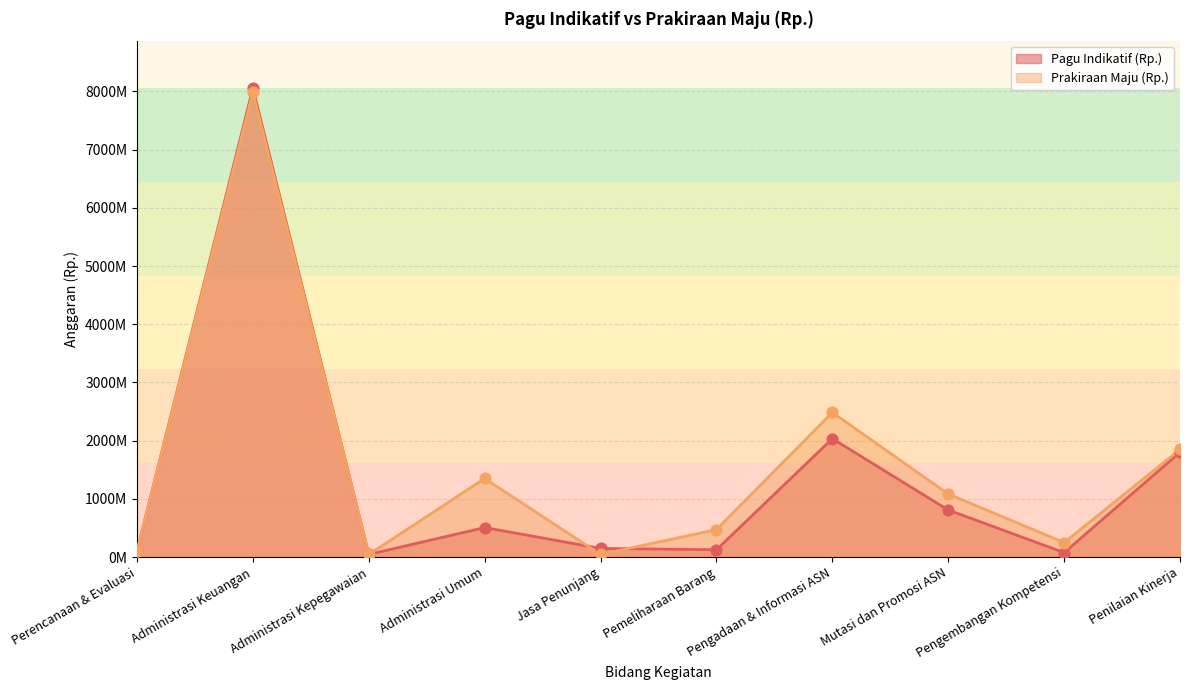

Which series has the largest total across all categories?

Prakiraan Maju (Rp.)